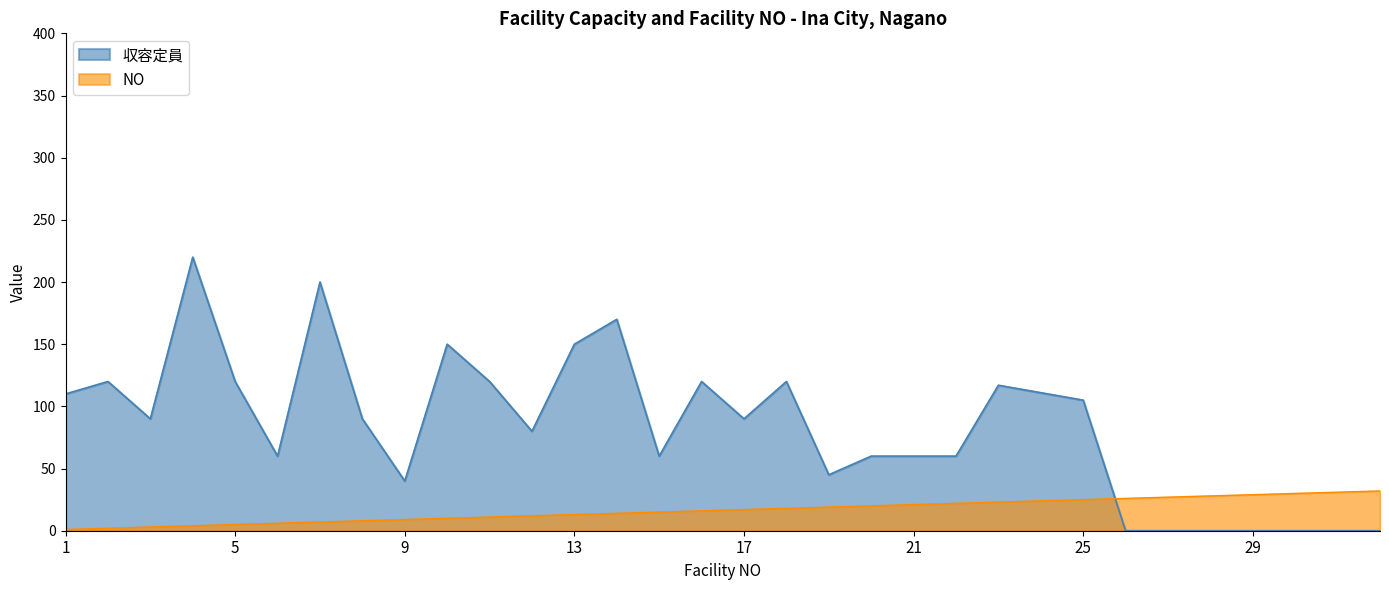

Where do 収容定員 and NO first cross each other?

25 and 26